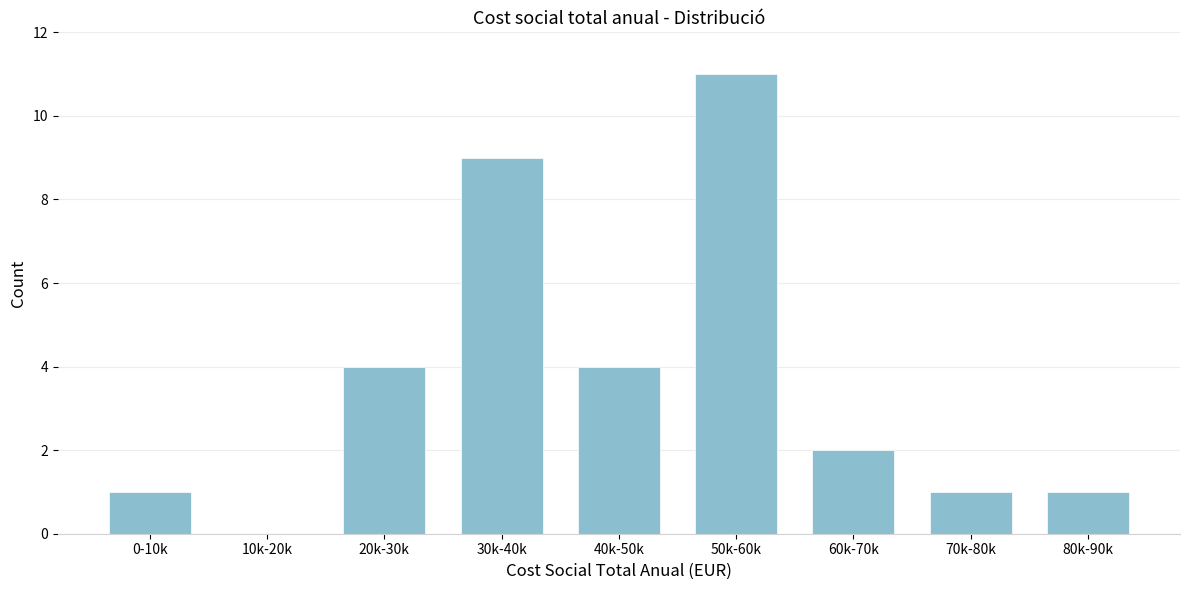

Reading left to right, what are all the values shown in this chart?

0-10k=1	10k-20k=0	20k-30k=4	30k-40k=9	40k-50k=4	50k-60k=11	60k-70k=2	70k-80k=1	80k-90k=1